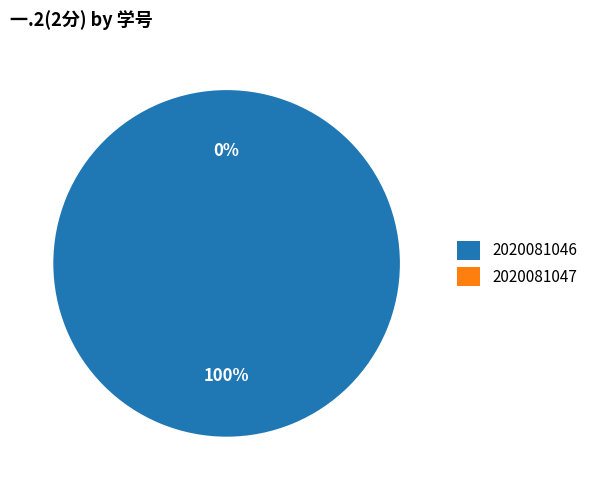

Between 2020081047 and 2020081046, which is larger?

2020081046